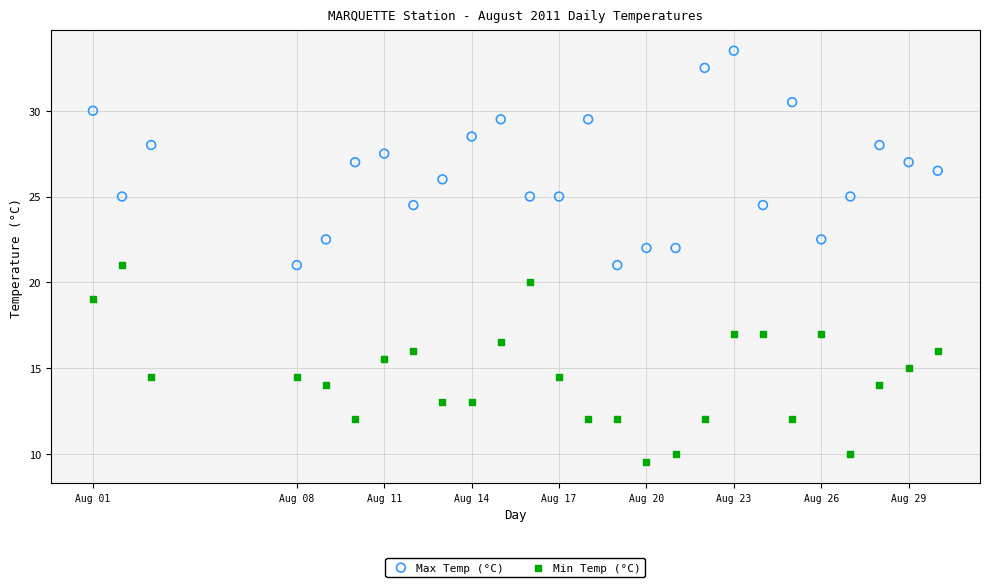

Which series contains the lowest Y value?

Min Temp (°C)